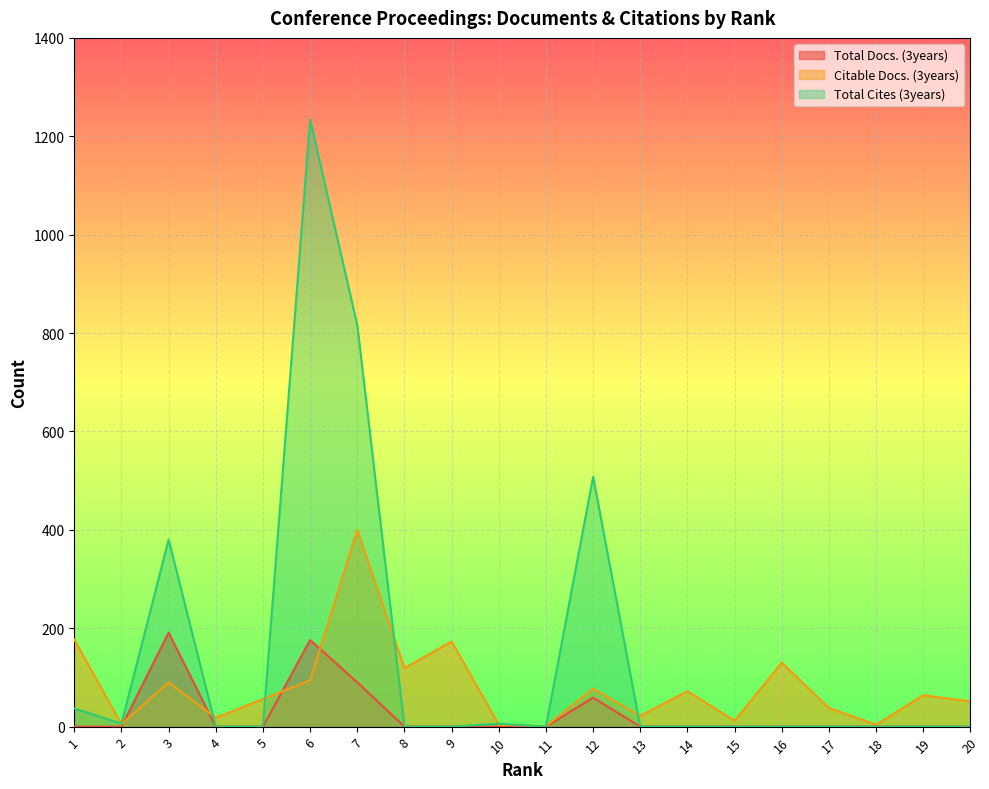

At which label is Total Cites (3years) closest to 617?

12